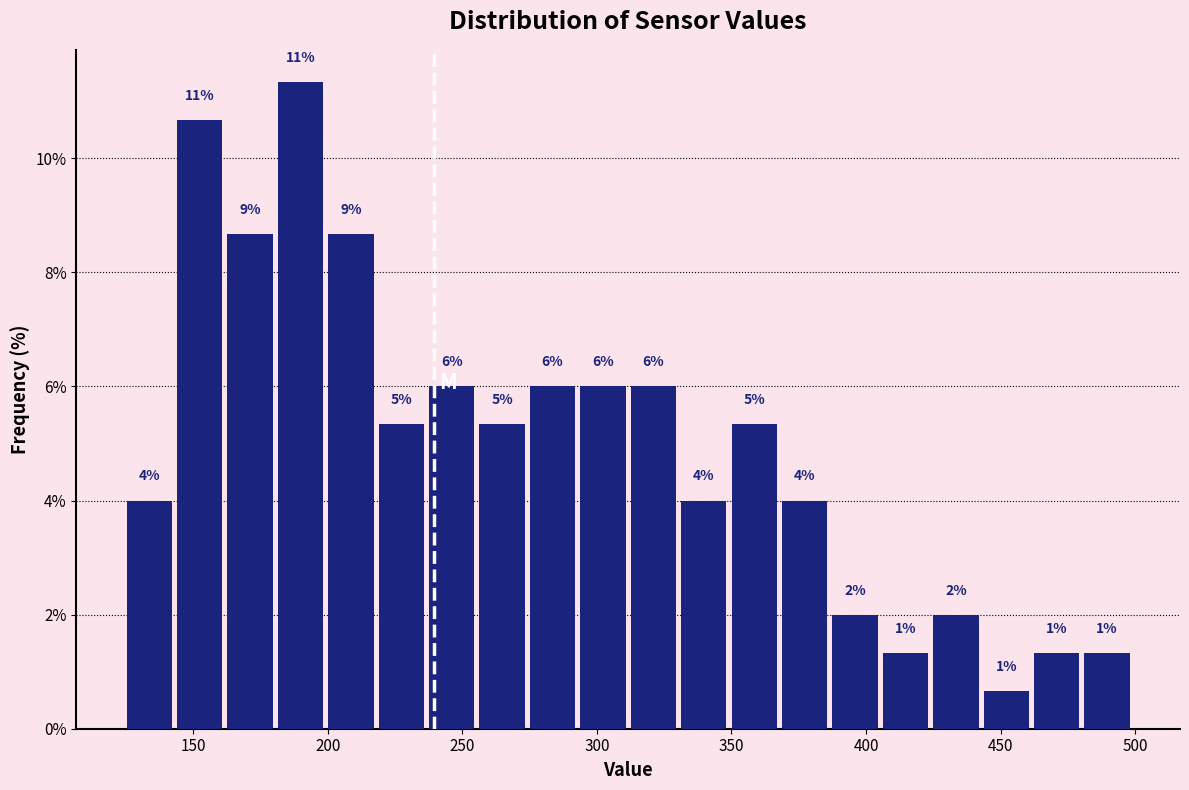

Around what value on the x-axis is the tallest bar? Give the approximate position of its centre, as read against the axis.

190